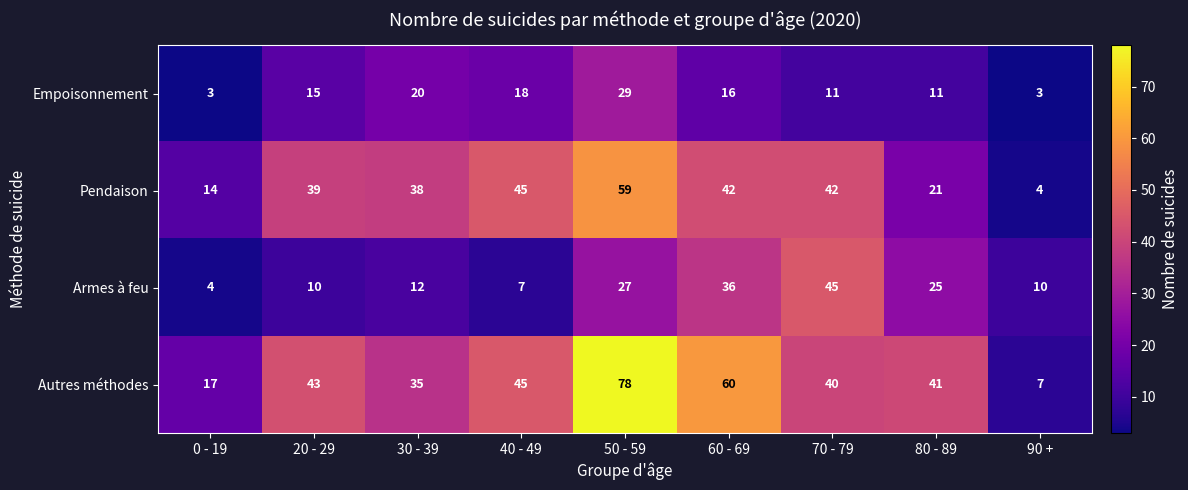

What is the difference between the highest and lowest values at 90 +?

7